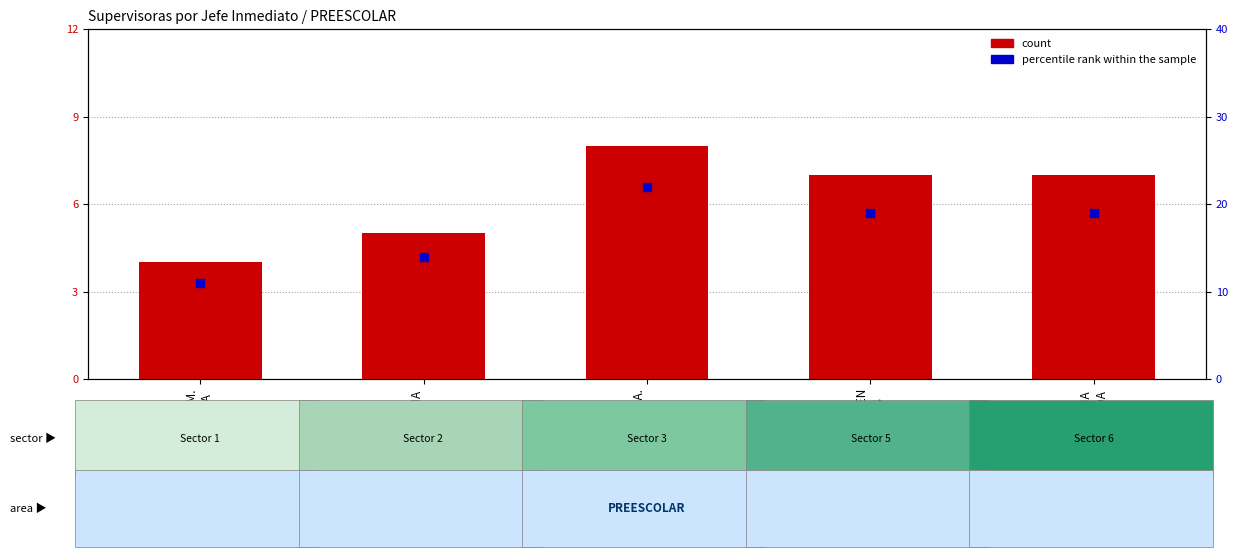

Which series contains the highest Y value?

percentile rank within the sample